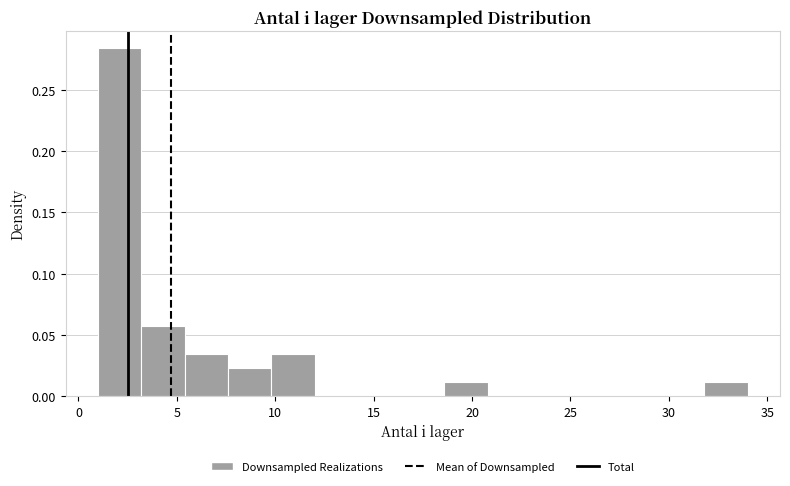

Reading left to right, list every bar in this chart as the range it spans on the x-axis followed by its height. Neither the bar edges nor the heights are printed on the chart, so give them approximately, as read against the axes.

1.0 to 3.2: 0.285
3.2 to 5.4: 0.055
5.4 to 7.6: 0.035
7.6 to 9.8: 0.025
9.8 to 12.0: 0.035
12.0 to 14.2: 0
14.2 to 16.4: 0
16.4 to 18.6: 0
18.6 to 20.8: 0.010
20.8 to 23.0: 0
23.0 to 25.2: 0
25.2 to 27.4: 0
27.4 to 29.6: 0
29.6 to 31.8: 0
31.8 to 34.0: 0.010